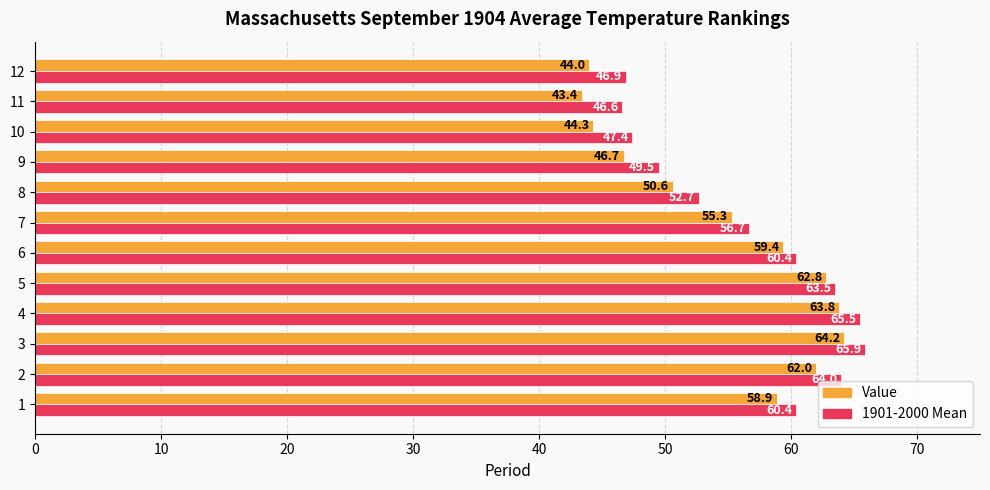

How many values in the 1901-2000 Mean series exceed 60?

6